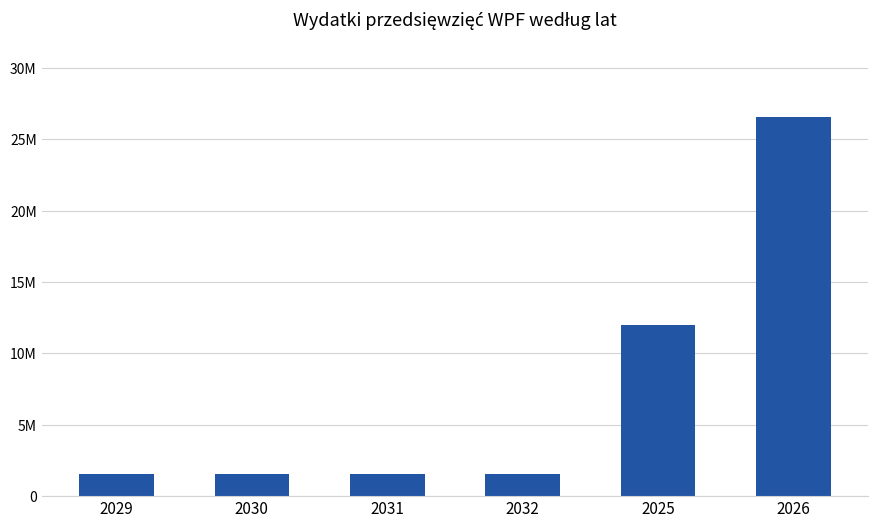

List the labels in order of value, largest first.

2026, 2025, 2029, 2030, 2031, 2032